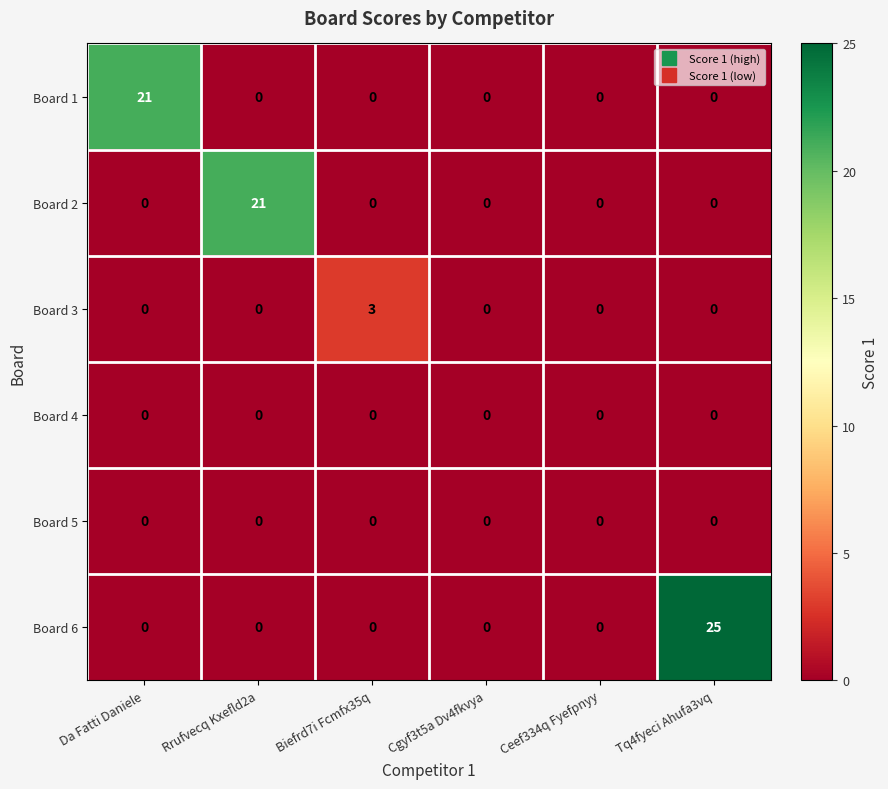

Which series has the largest total across all categories?

Board 6